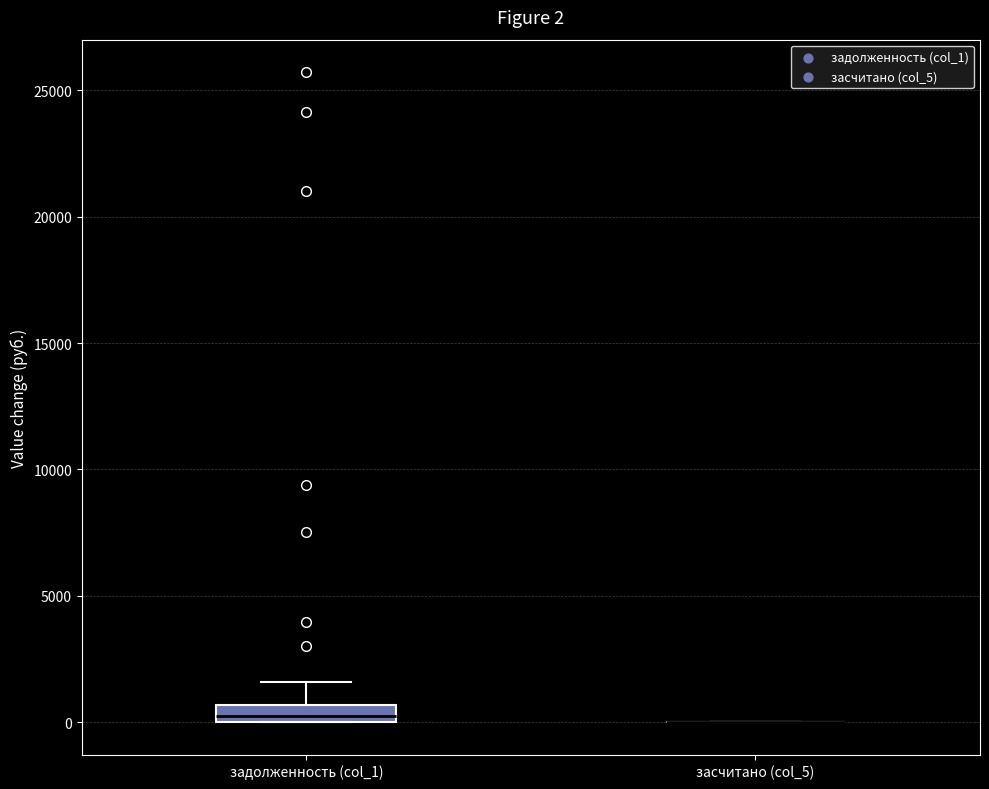

Which box is the tallest, from its lower edge to its upper edge?

задолженность (col_1)